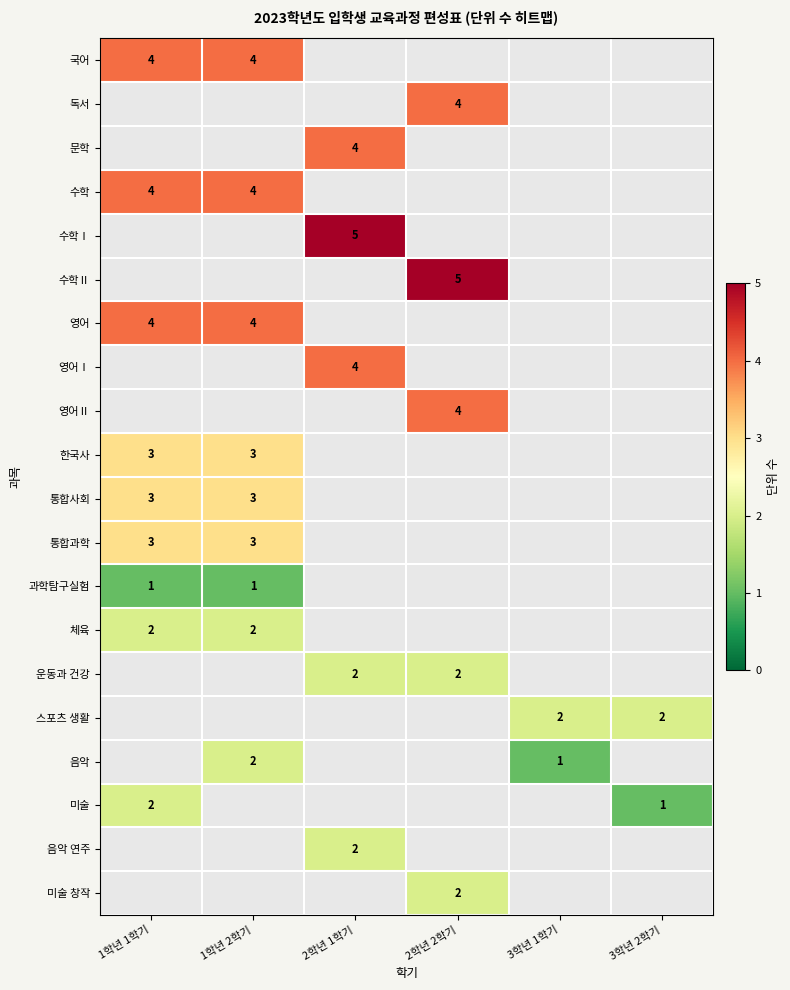

Is it true that 수학Ⅱ equals 3 at 2학년 2학기?

False